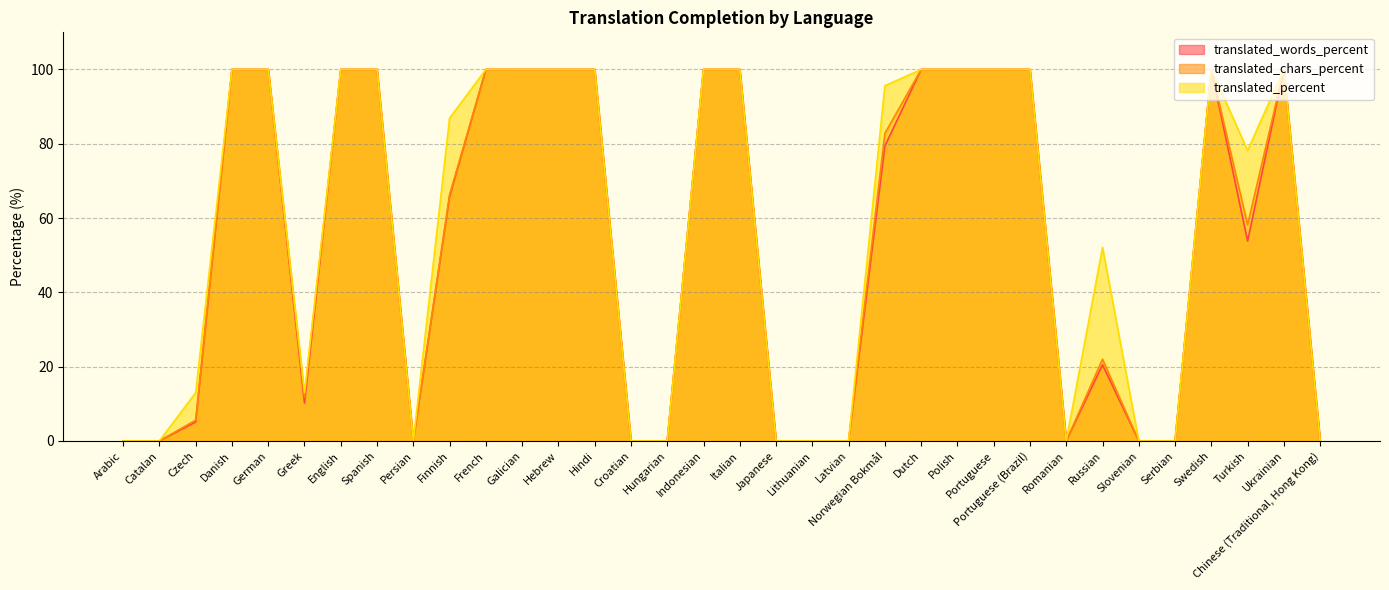

Count the number of data series in this chart.

3